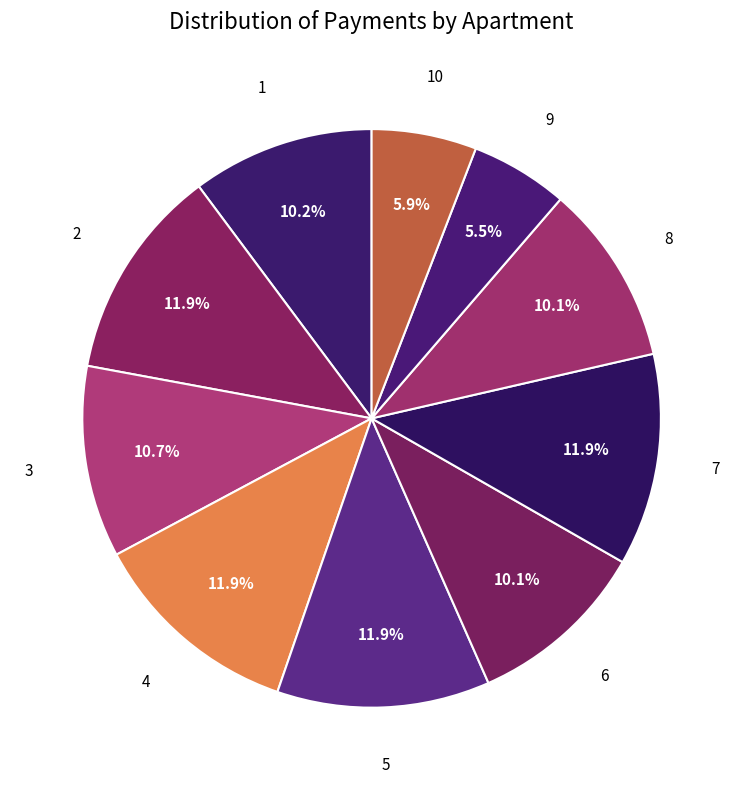

What is the ratio of the value at 6 to the value at 1?

1.0